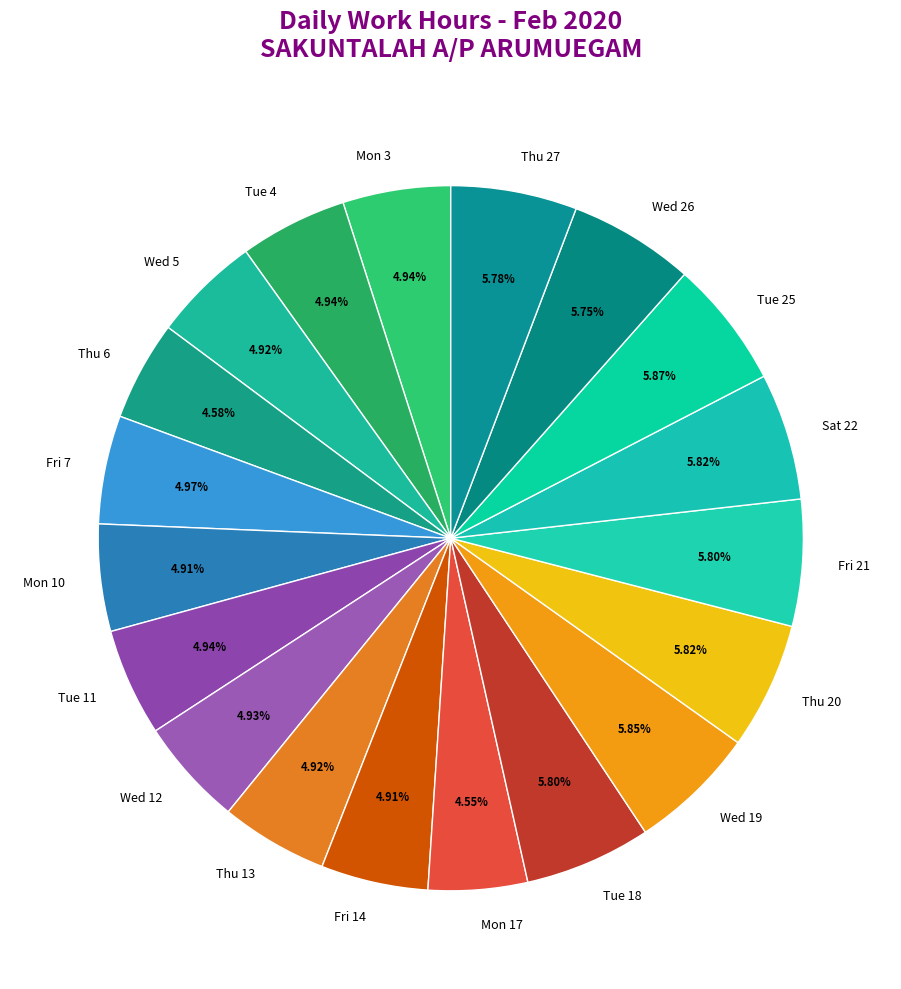

To the nearest percent, what is the difference between the largest and smallest slice percentages?

1%